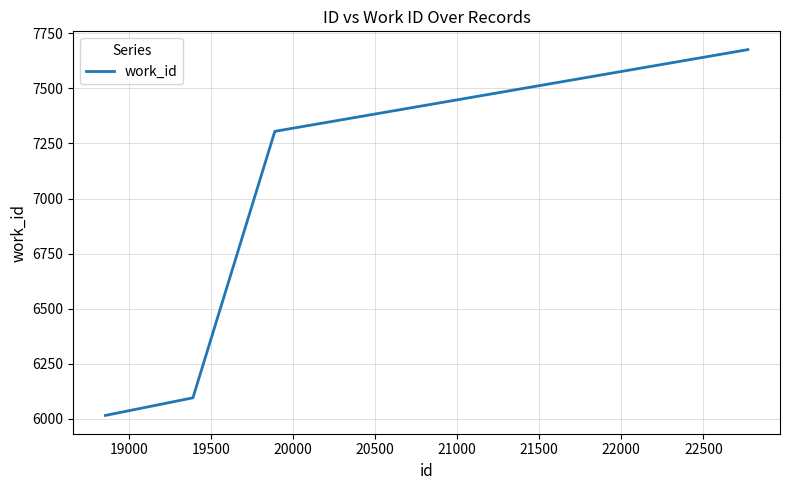

What is the average value?

6773